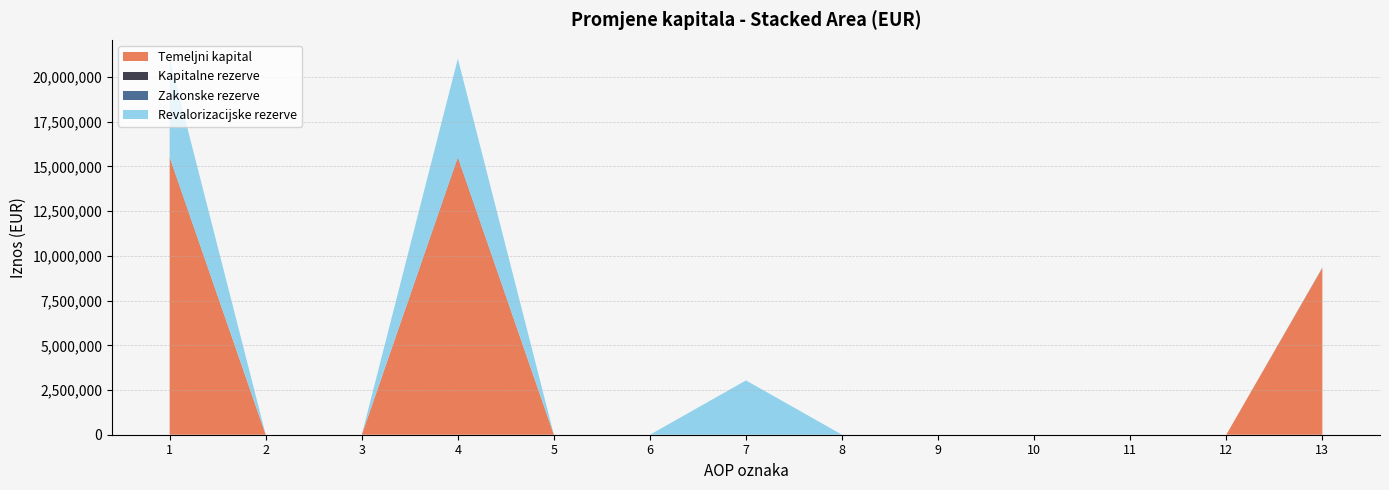

The value of Temeljni kapital at 7 is 0. True or false?

True